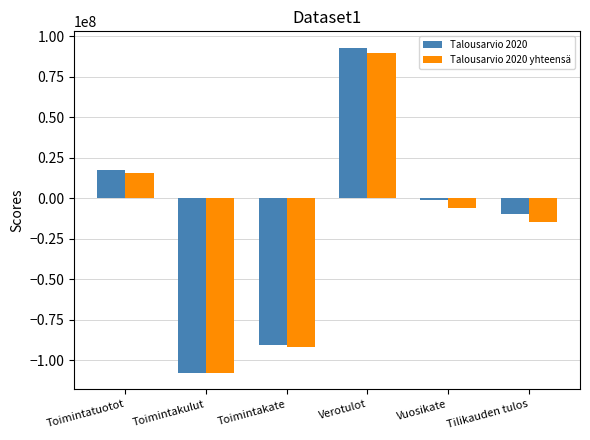

What is the label of the 6th bar from the right?

Toimintatuotot